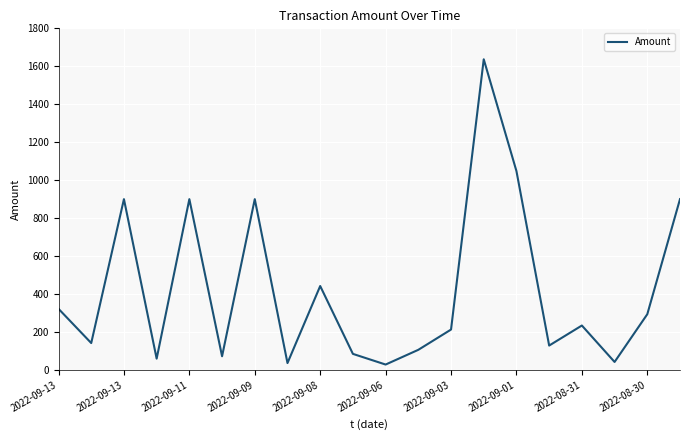

What is the greatest value displayed?

1636.9